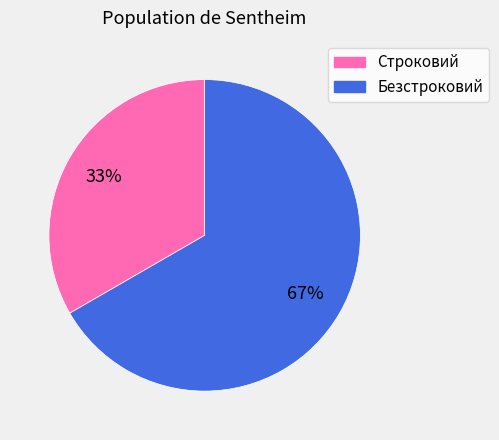

To the nearest percent, what portion does Строковий represent?

33%